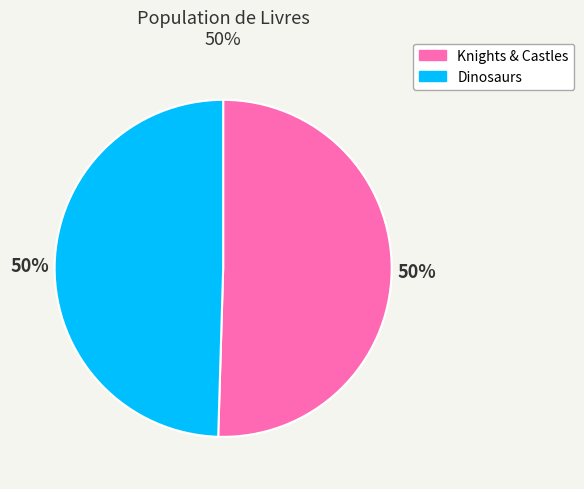

Combined, do Dinosaurs and Knights & Castles account for over 50%?

Yes